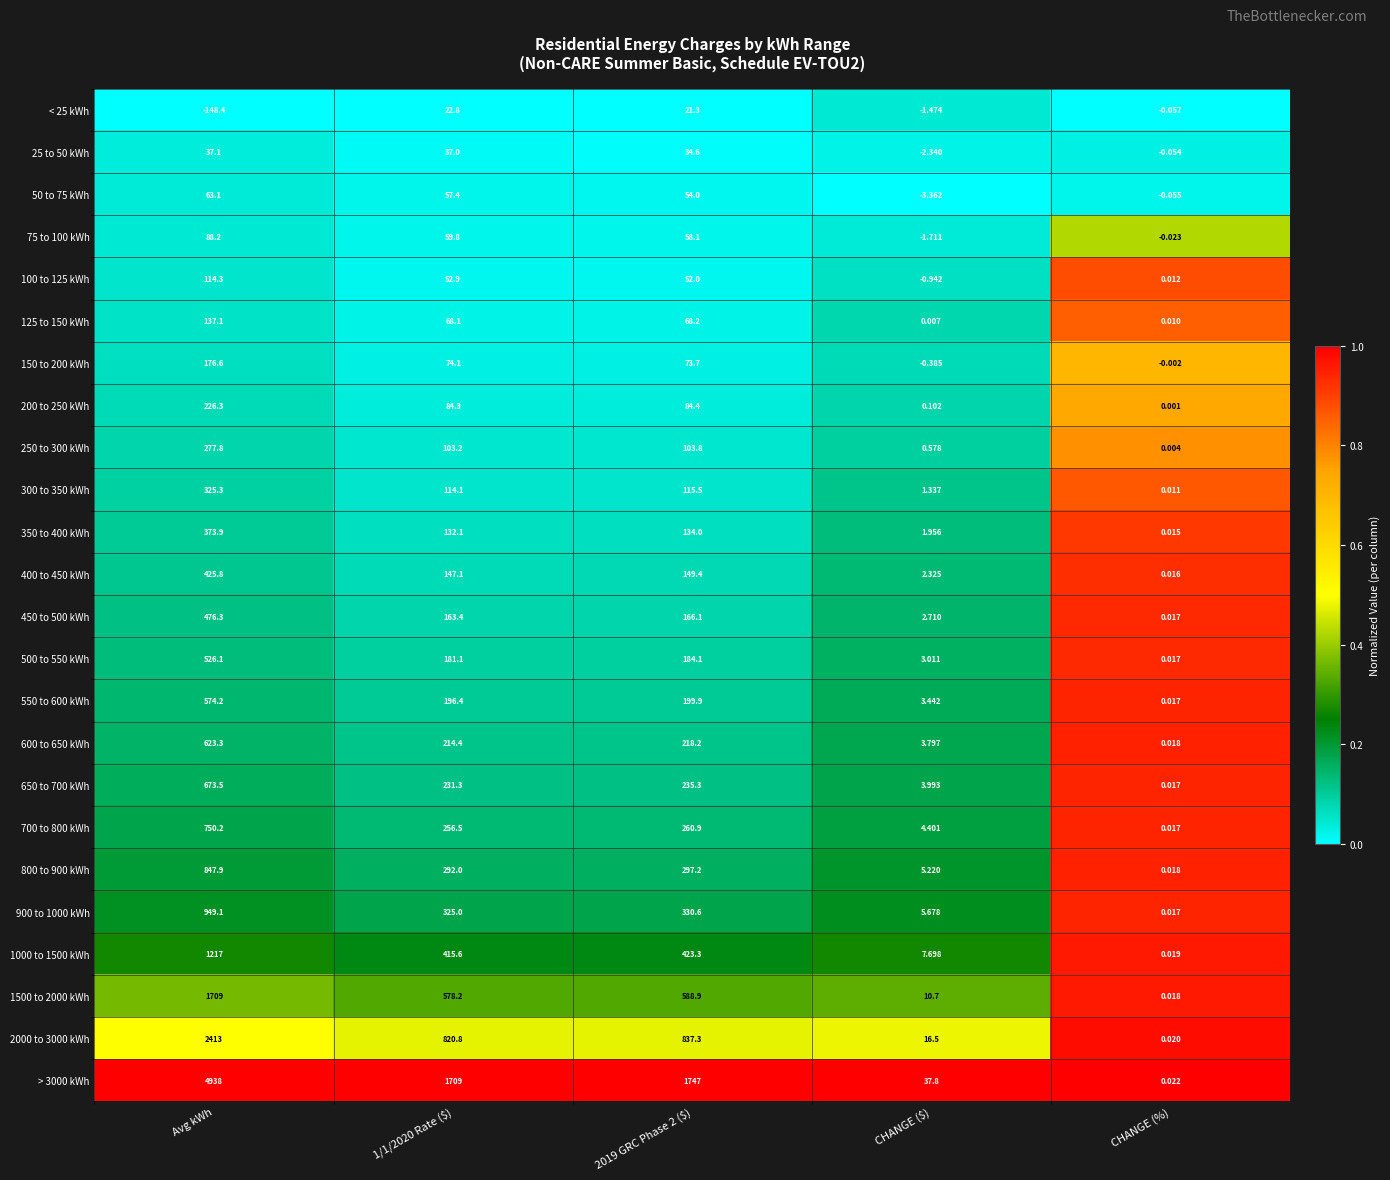

Which category has the lowest value across all series?

Avg kWh